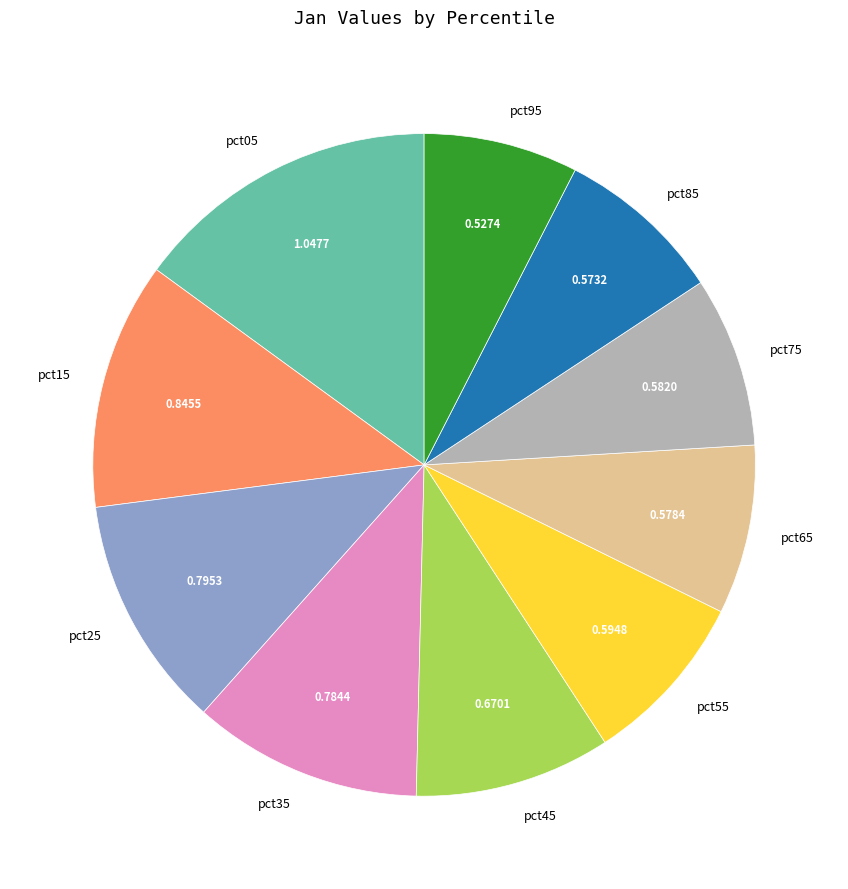

What is the largest slice in the pie chart?

pct05